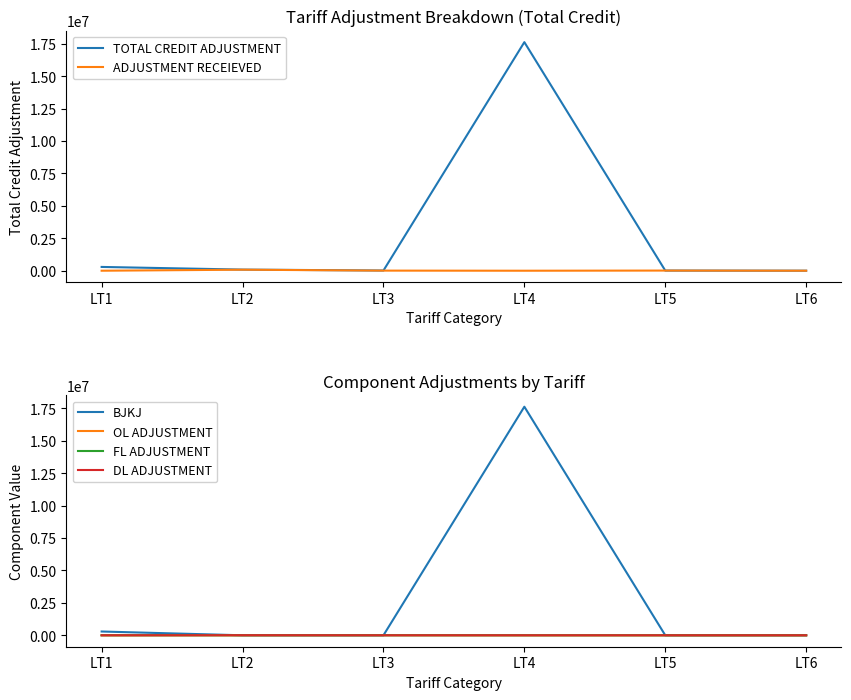

What is the difference between the maximum and minimum values in the TOTAL CREDIT ADJUSTMENT series?

17624380.5